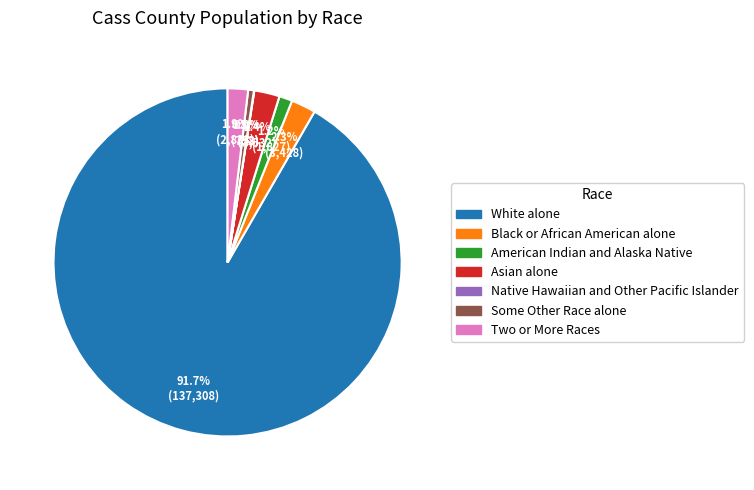

True or false: White alone accounts for 92% of the total.

True